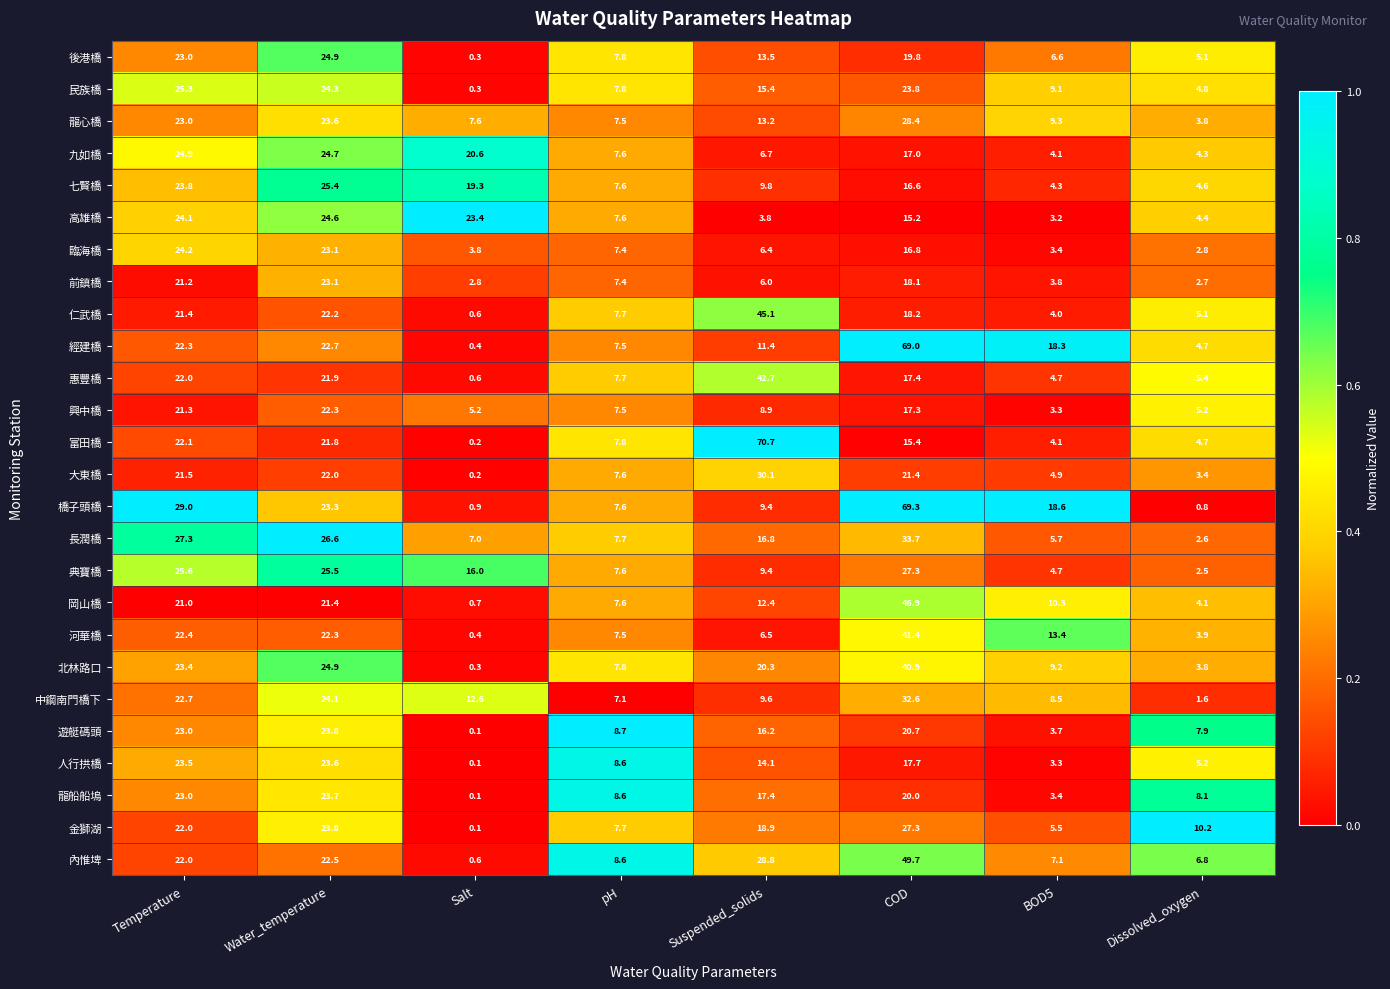

What is the sum of all 金獅湖 values?

115.5